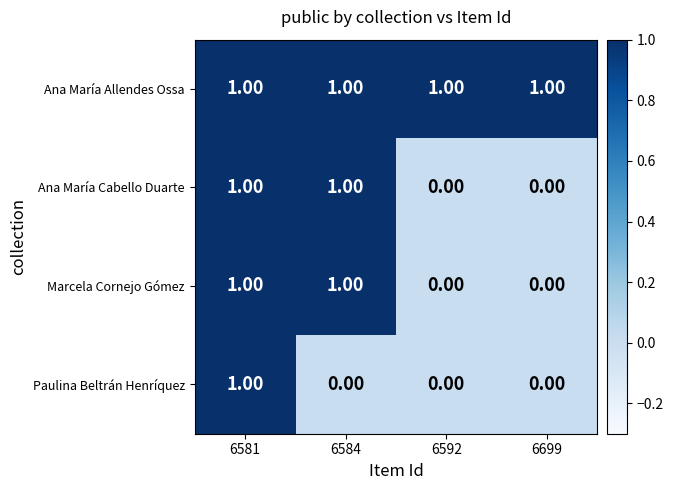

At which category is the sum across all series the highest?

6581